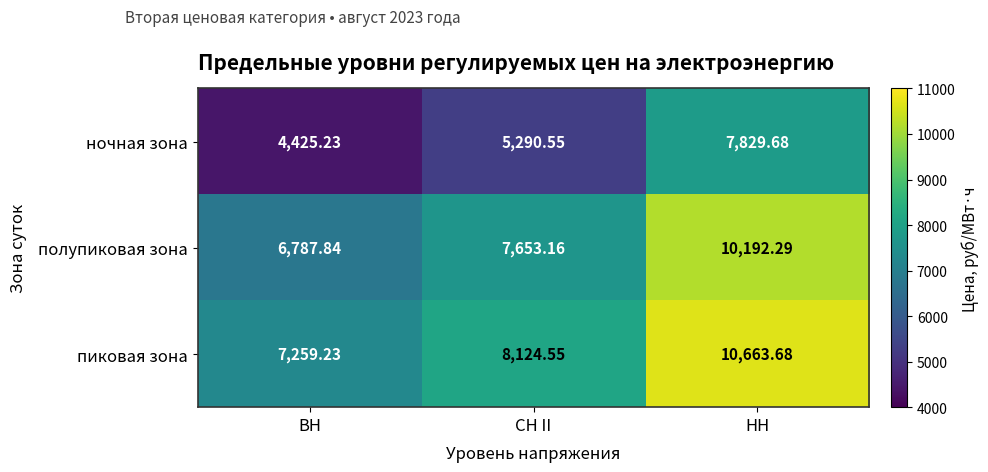

List the series in order of their peak value, highest first.

пиковая зона, полупиковая зона, ночная зона